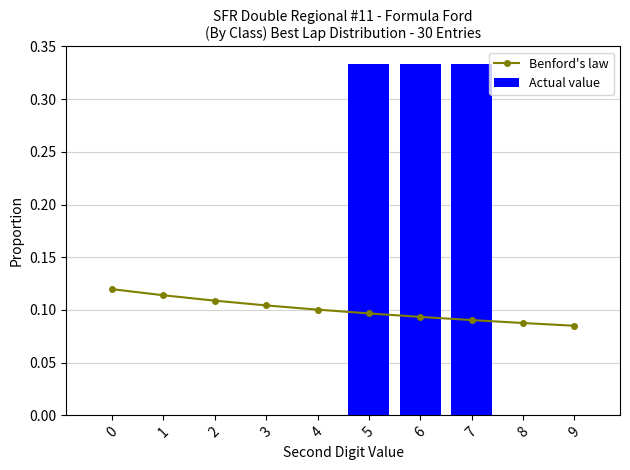

Reading right to left, what are all the values shown in this chart?

Benford's law: 0.1	0.1	0.1	0.1	0.1	0.1	0.1	0.1	0.1	0.1
Actual value: 0.0	0.0	0.3	0.3	0.3	0.0	0.0	0.0	0.0	0.0